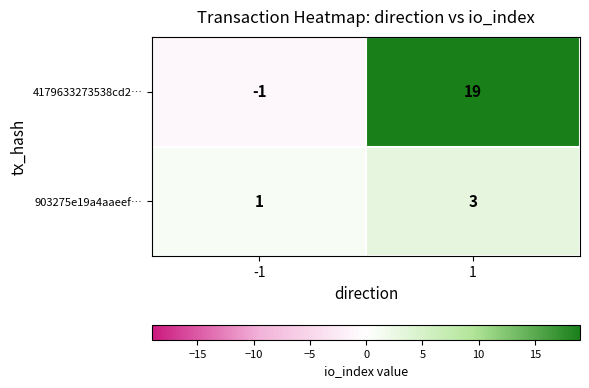

What is the maximum value for 903275e19a4aaeef…?

3